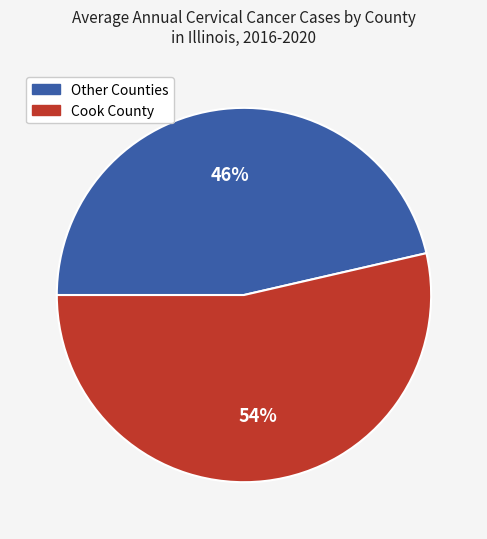

Does any single category account for the majority?

Yes